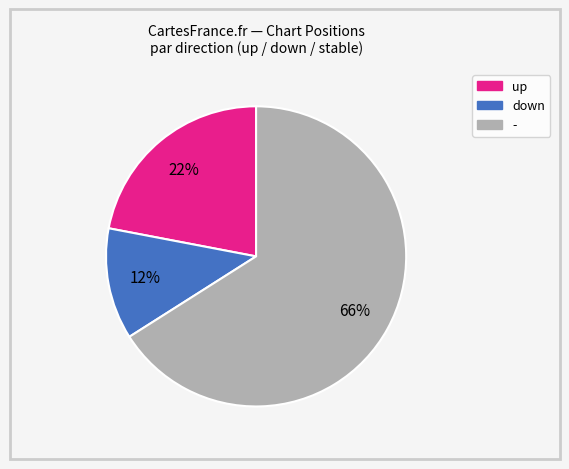

Which category has the smallest portion of the pie?

down